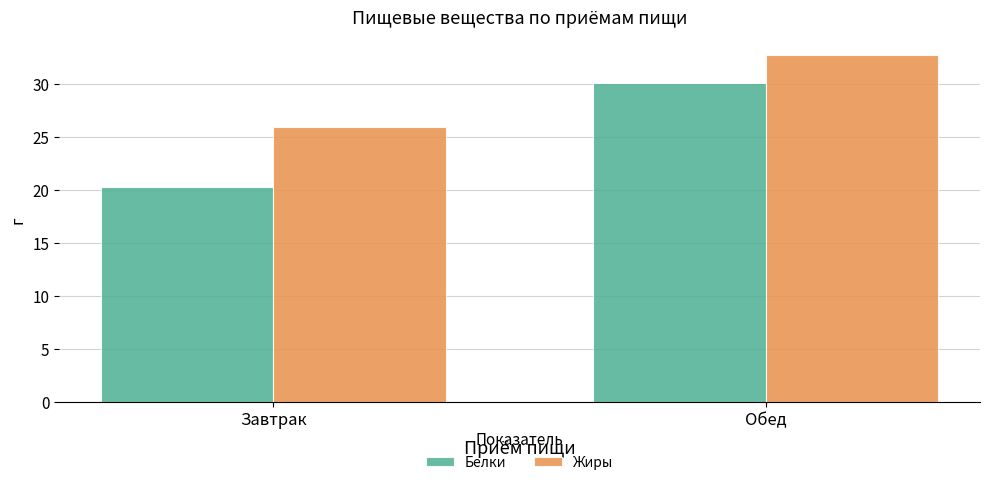

What is the label of the 1st bar from the left?

Завтрак